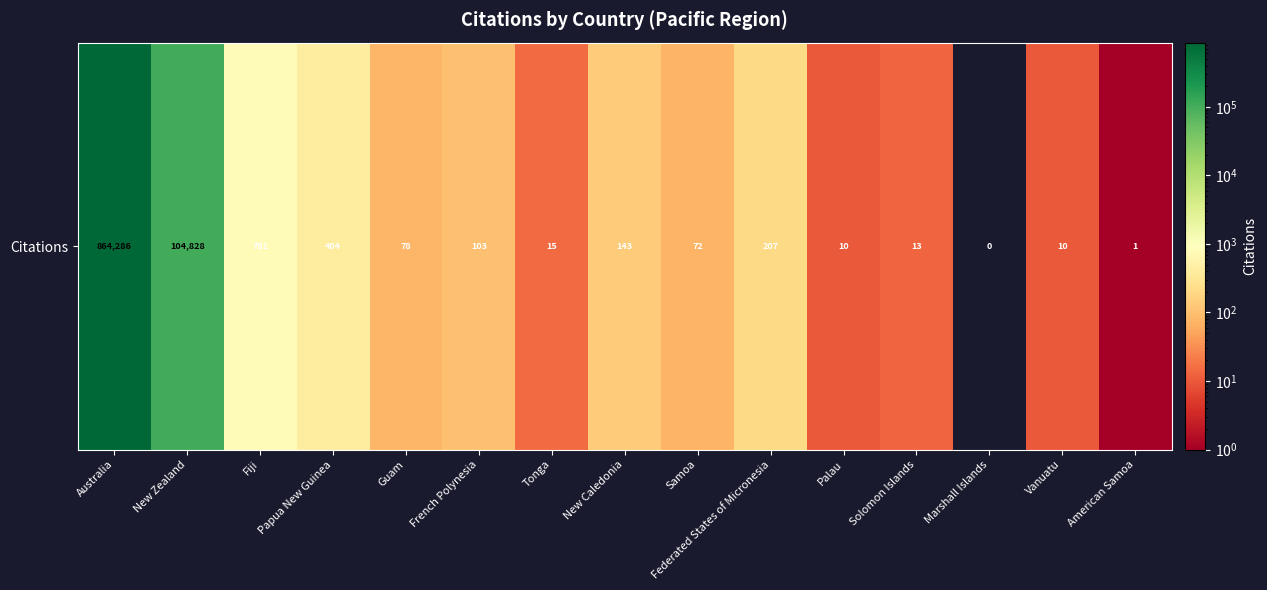

Reading left to right, transcribe all the data shown in this chart.

864286	104828	781	404	78	103	15	143	72	207	10	13	0	10	1